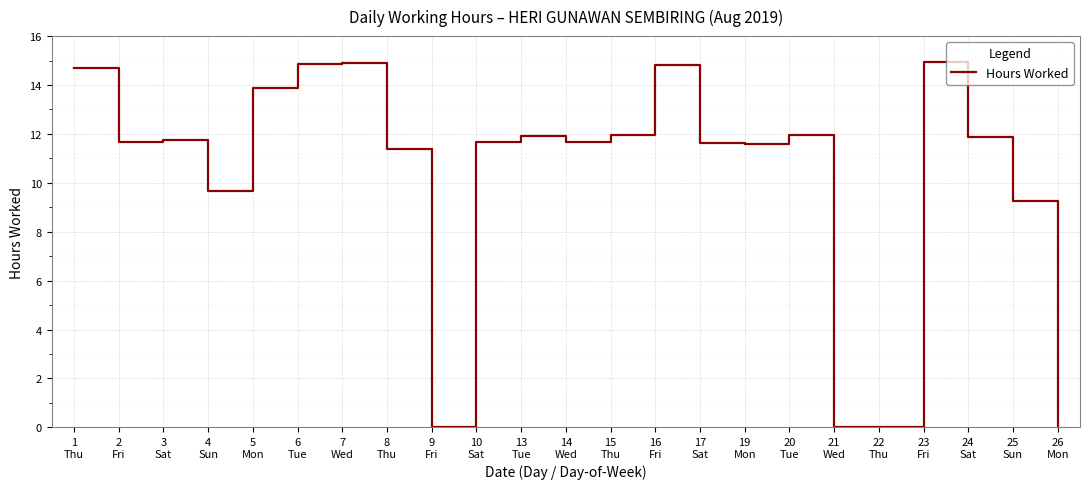

Where does the data first go above 11?

1
Thu